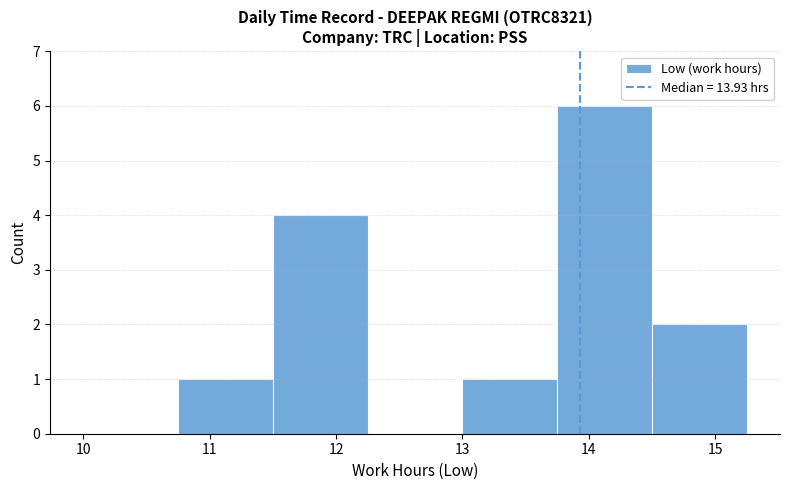

How tall is the bar that spans 11.50 to 12.25 on the x-axis? Neither the bar edges nor the heights are printed on the chart, so give them approximately, as read against the axes.

4